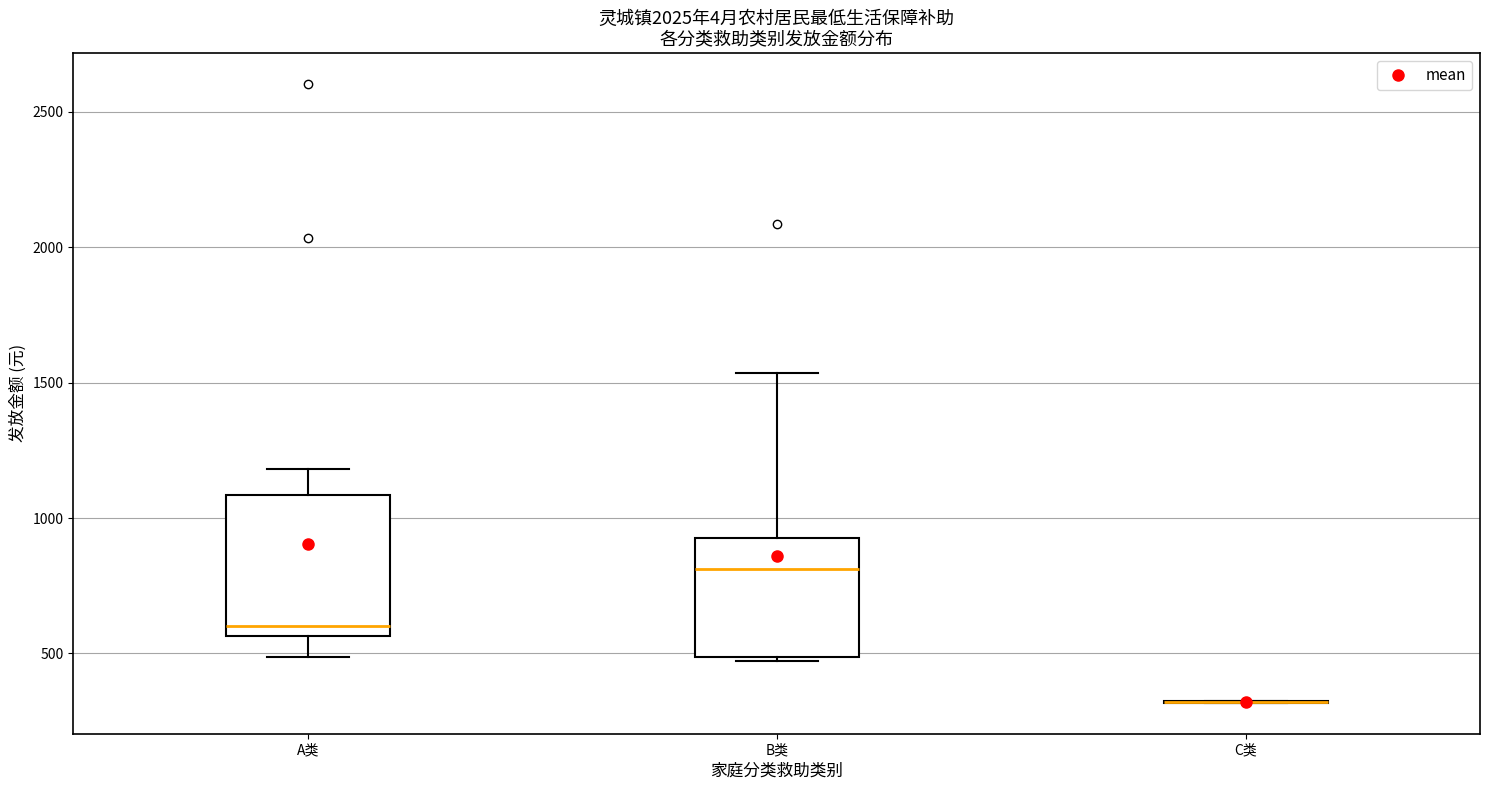

Which box is the tallest, from its lower edge to its upper edge?

A类